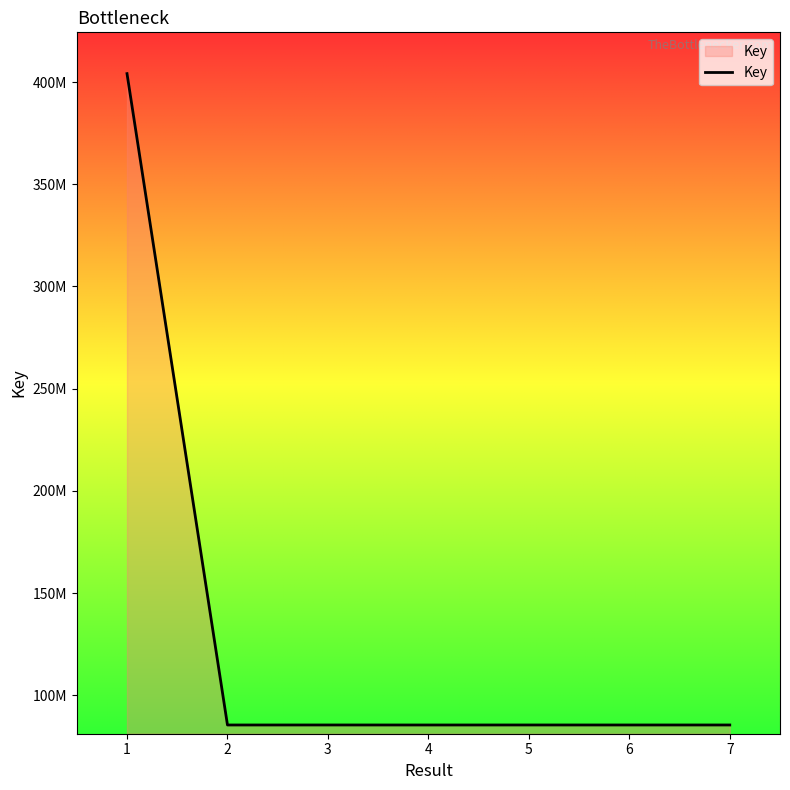

What is the average value?

130959421